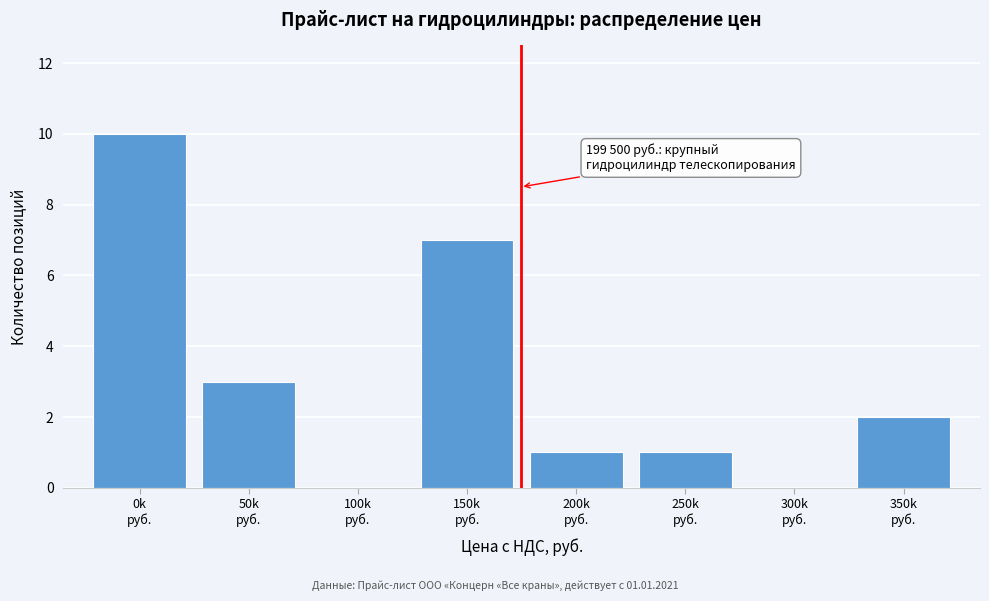

What is the sum of all values?

24